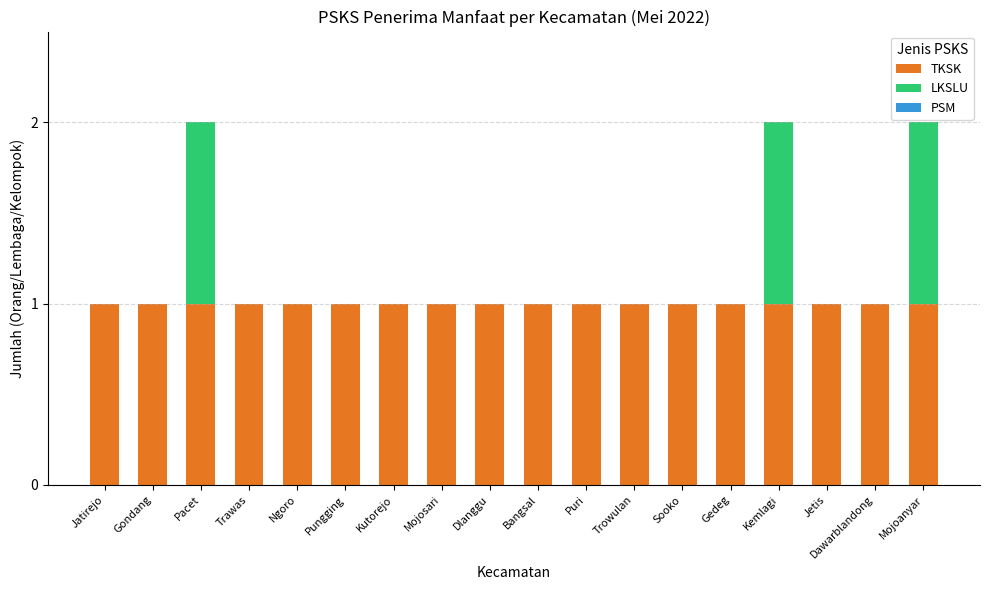

Does the chart contain stacked bars?

Yes